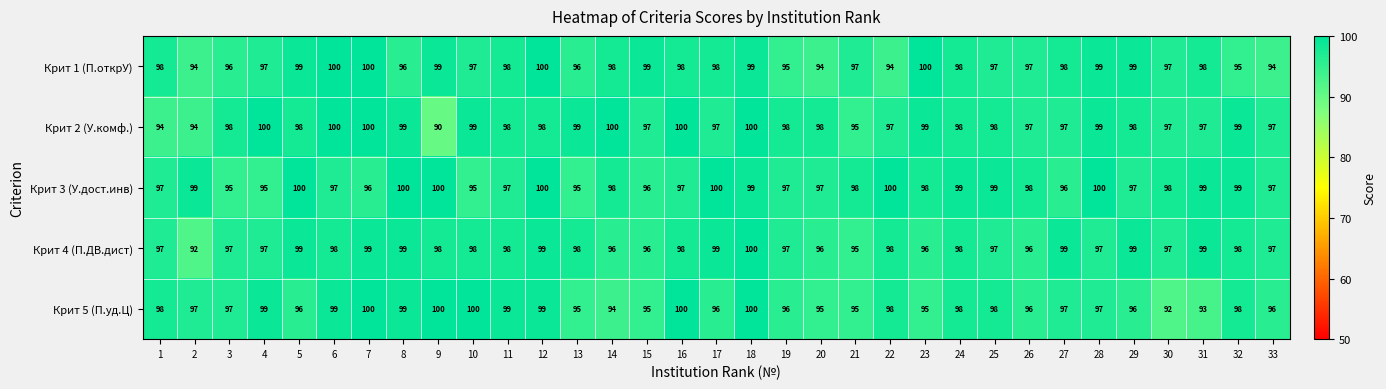

What is the minimum value shown in the chart?

90